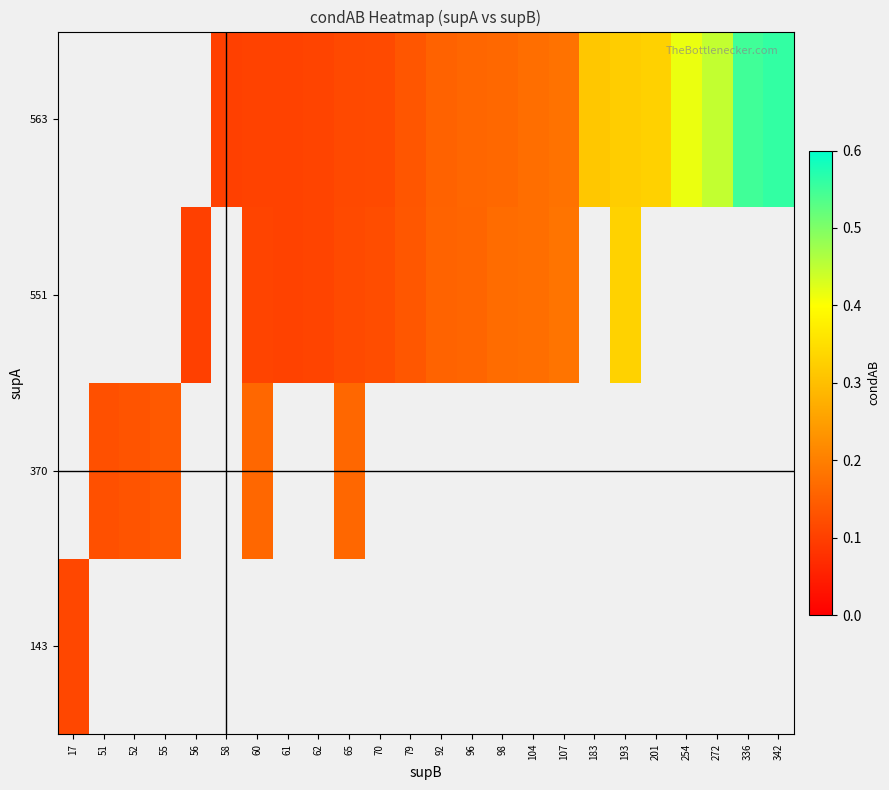

Where does the 551 series first go above 0?

56